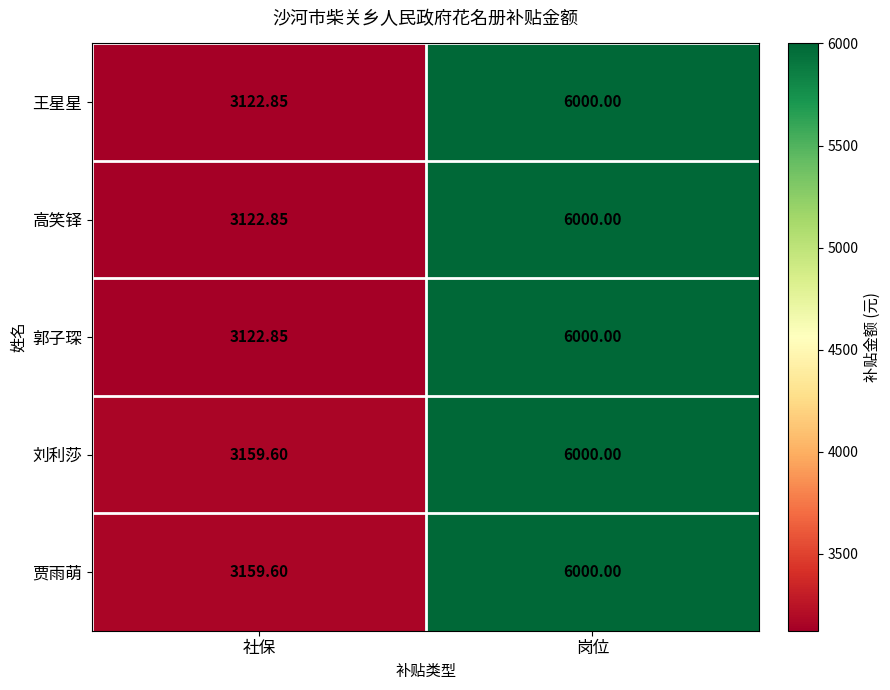

At which label is 王星星 closest to 4561?

社保